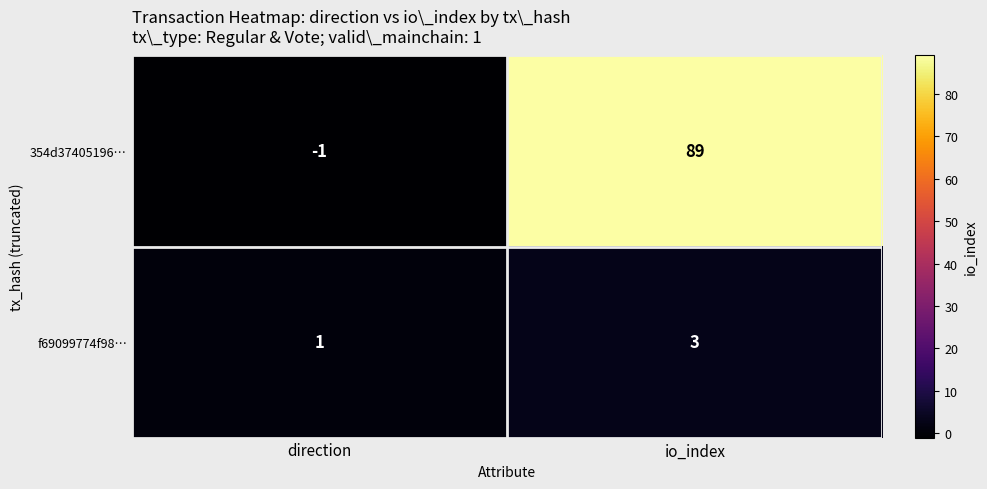

Which category has the highest value across all series?

io_index